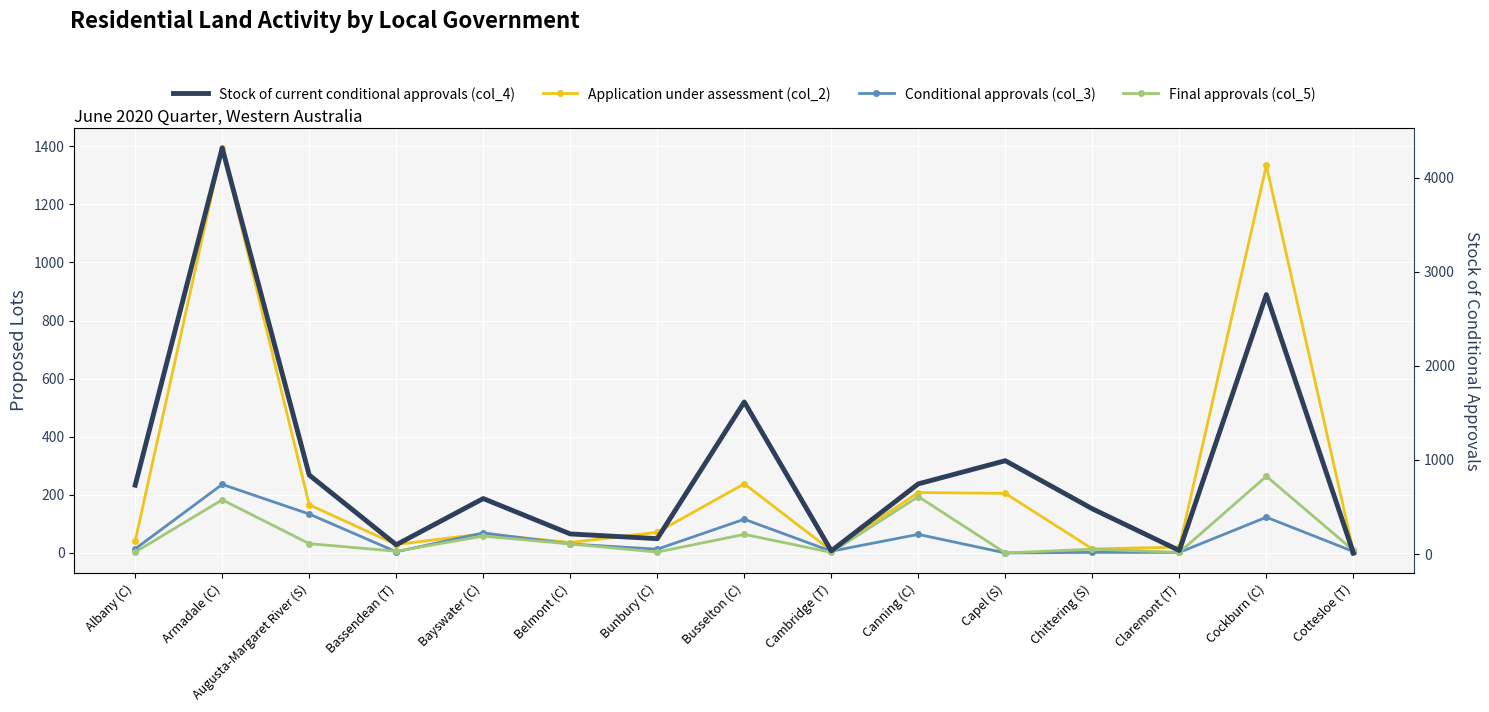

What position from the left is Cambridge (T)?

9